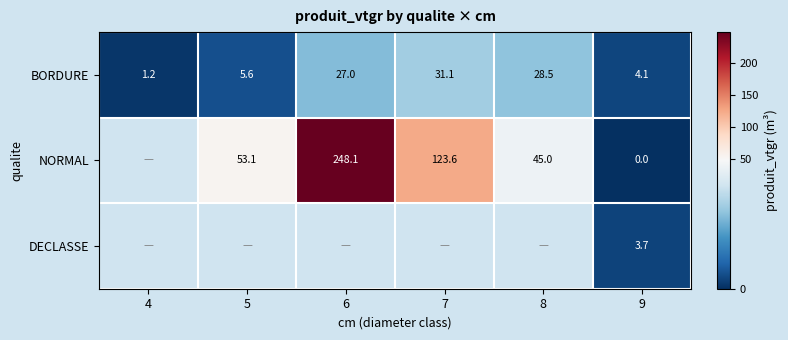

Between 7 and 6, which is larger?

7